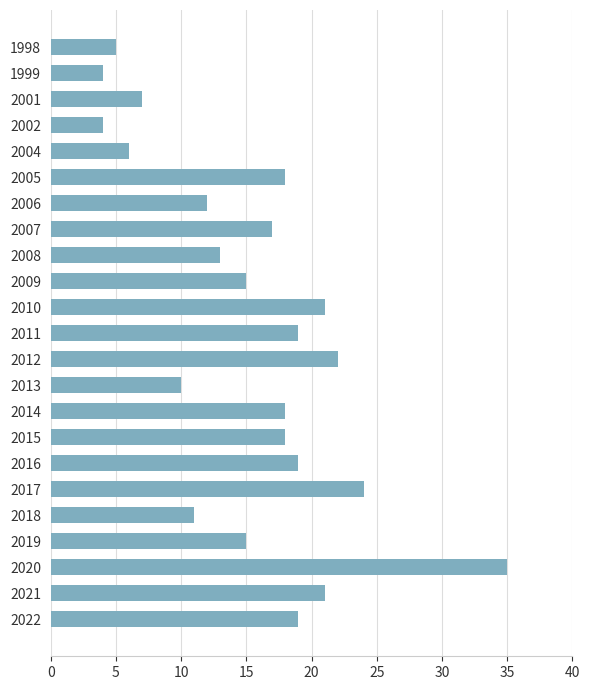

What is the ratio of the value at 2017 to the value at 2006?

2.0